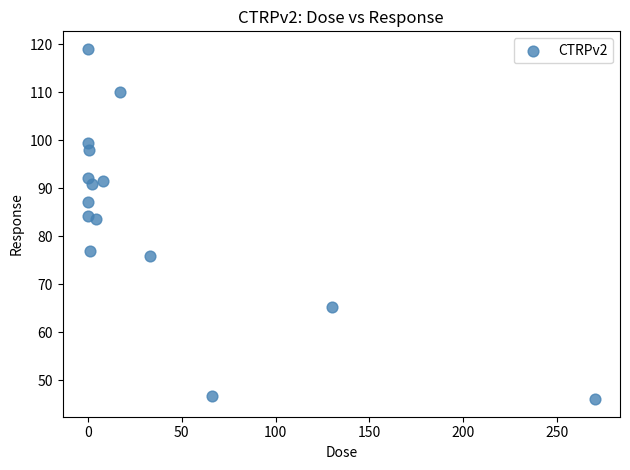

What is the range of Y values (max minus min)?

73.0